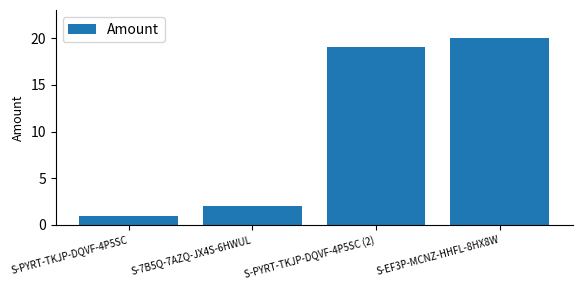

Rank the categories by value from lowest to highest.

S-PYRT-TKJP-DQVF-4P5SC, S-7B5Q-7AZQ-JX4S-6HWUL, S-PYRT-TKJP-DQVF-4P5SC (2), S-EF3P-MCNZ-HHFL-8HX8W